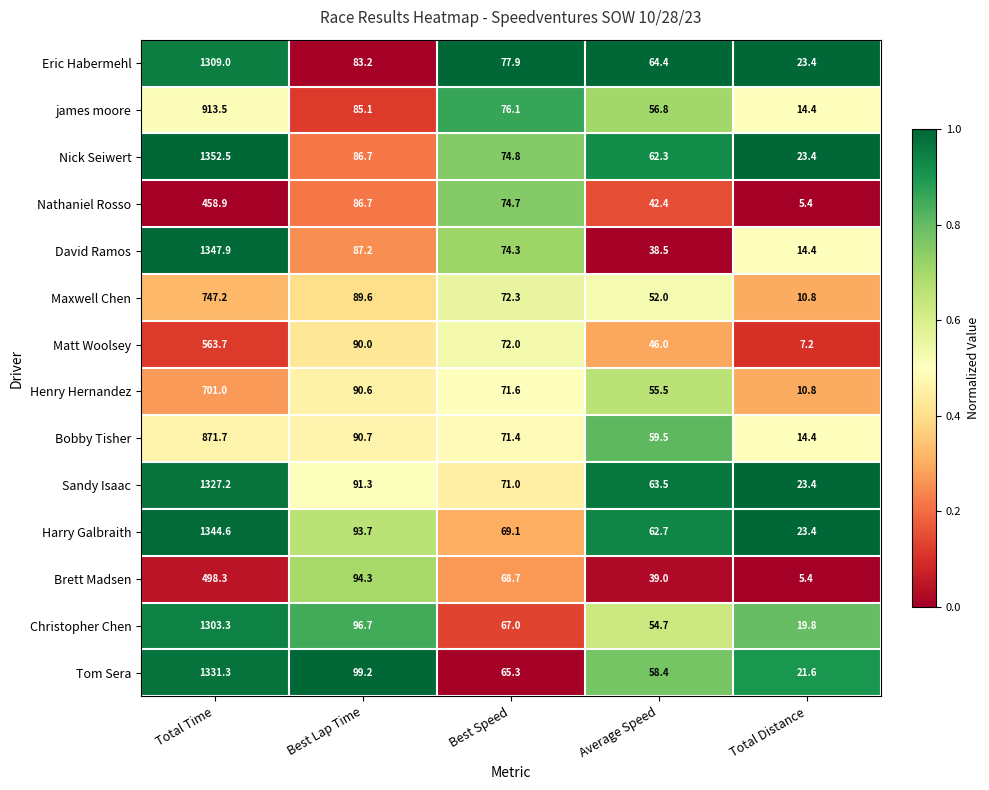

What is the minimum value shown in the chart?

5.4